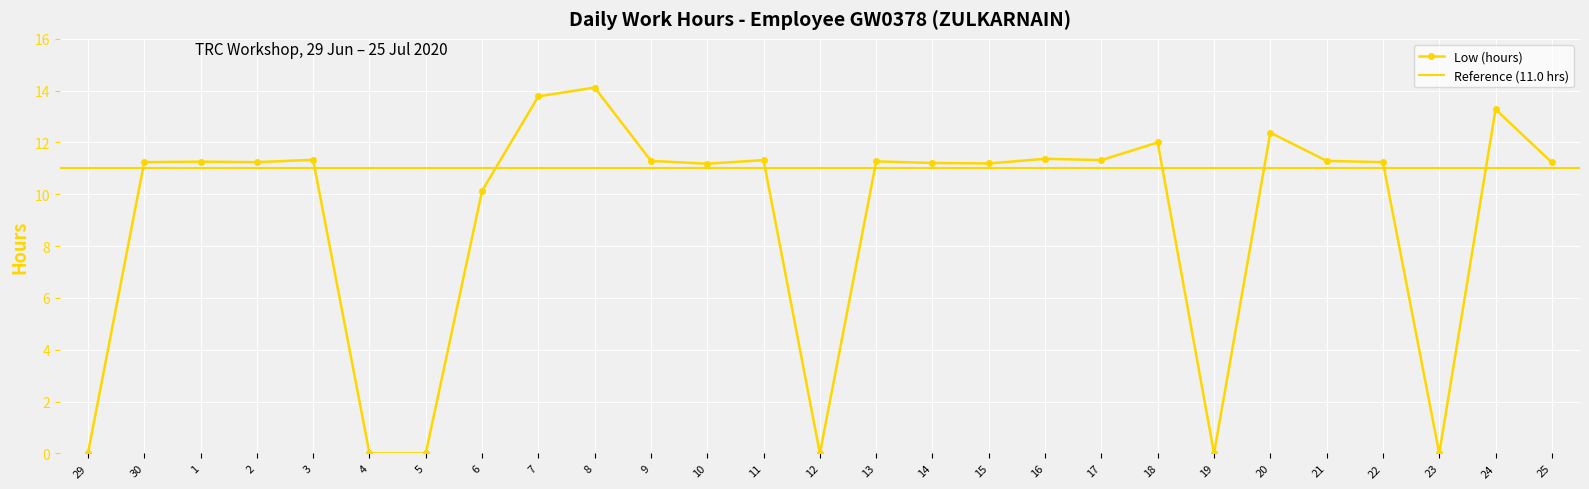

How many interior local valleys (lower than both neighbors) does the data have?

7